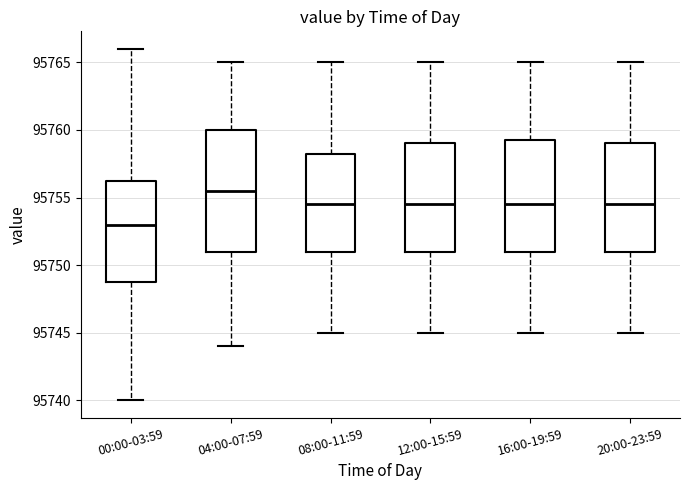

Reading left to right, transcribe this box plot: for each box, give where its median line is, the range the box spans, and where its two whiskers end, as read against the y-axis. The values are not printed on the chart, so give them approximately, as read against the axis.

00:00-03:59: median 95753.0, box 95749.0 to 95756.5, whiskers 95740.0 to 95766.0
04:00-07:59: median 95755.5, box 95751.0 to 95760.0, whiskers 95744.0 to 95765.0
08:00-11:59: median 95754.5, box 95751.0 to 95758.5, whiskers 95745.0 to 95765.0
12:00-15:59: median 95754.5, box 95751.0 to 95759.0, whiskers 95745.0 to 95765.0
16:00-19:59: median 95754.5, box 95751.0 to 95759.5, whiskers 95745.0 to 95765.0
20:00-23:59: median 95754.5, box 95751.0 to 95759.0, whiskers 95745.0 to 95765.0